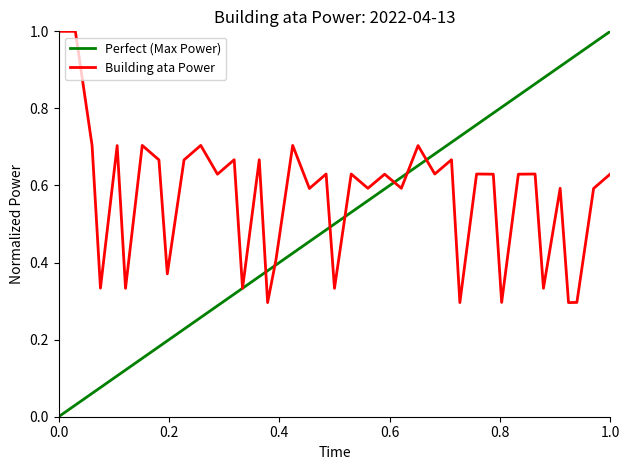

The chart shows a value of 0.2 at 2022-04-13T00:49:00. True or false?

False